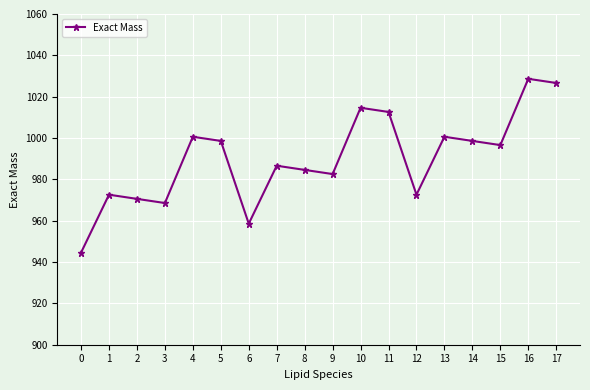

Reading left to right, what are all the values shown in this chart?

0=944.5	1=972.6	2=970.6	3=968.5	4=1000.6	5=998.6	6=958.6	7=986.6	8=984.6	9=982.6	10=1014.6	11=1012.6	12=972.6	13=1000.6	14=998.6	15=996.6	16=1028.6	17=1026.6